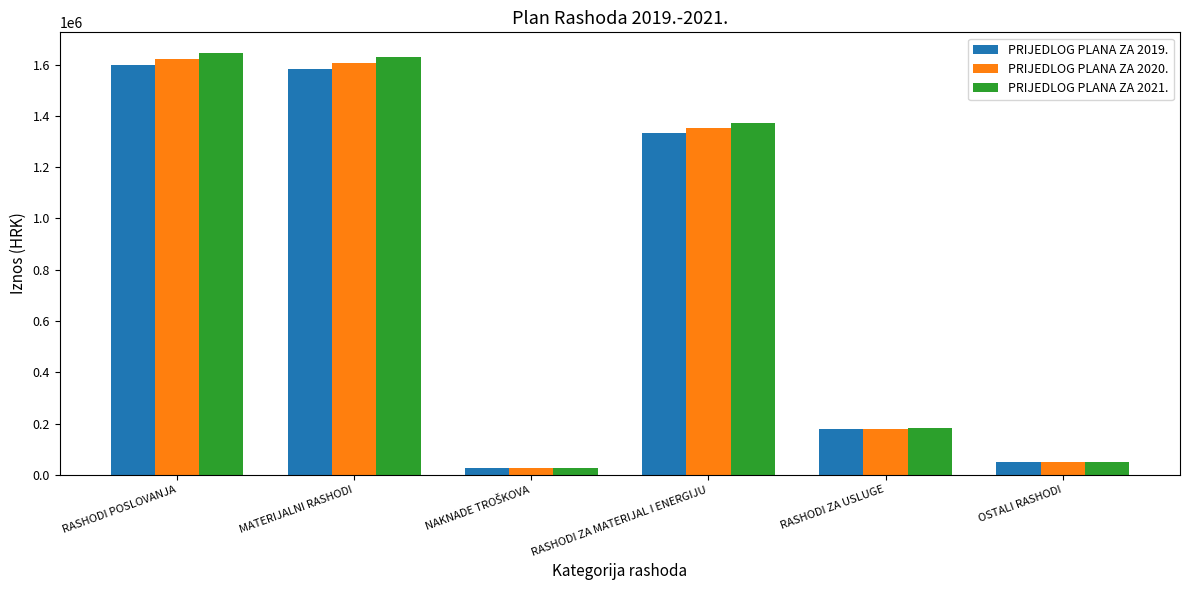

What are all the series names shown in the legend?

PRIJEDLOG PLANA ZA 2019., PRIJEDLOG PLANA ZA 2020., PRIJEDLOG PLANA ZA 2021.